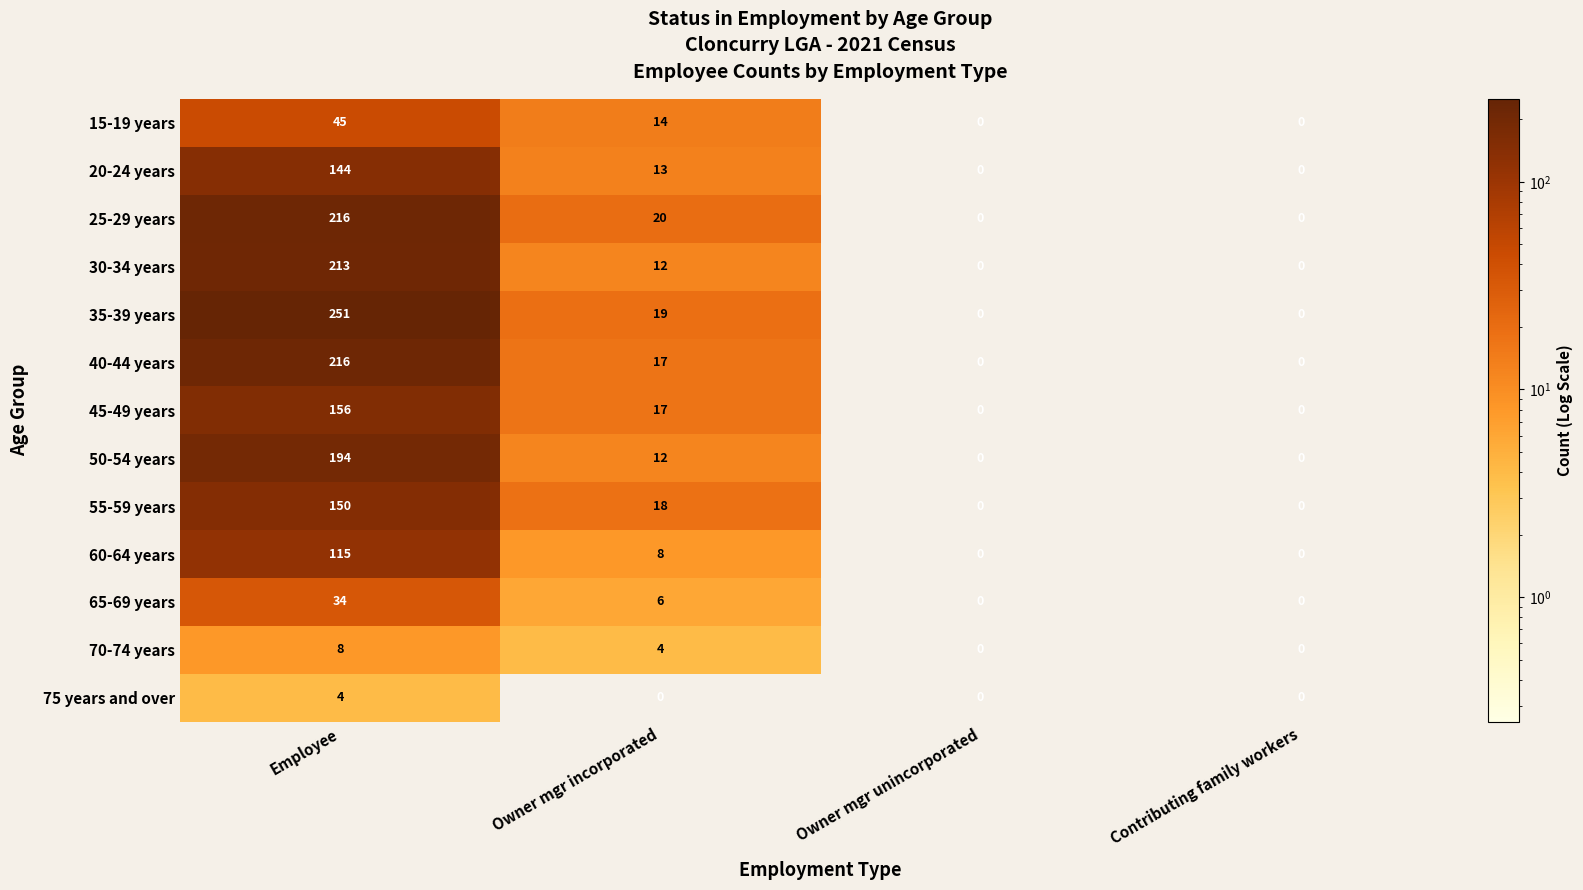

What is the average value of the 70-74 years series?

3